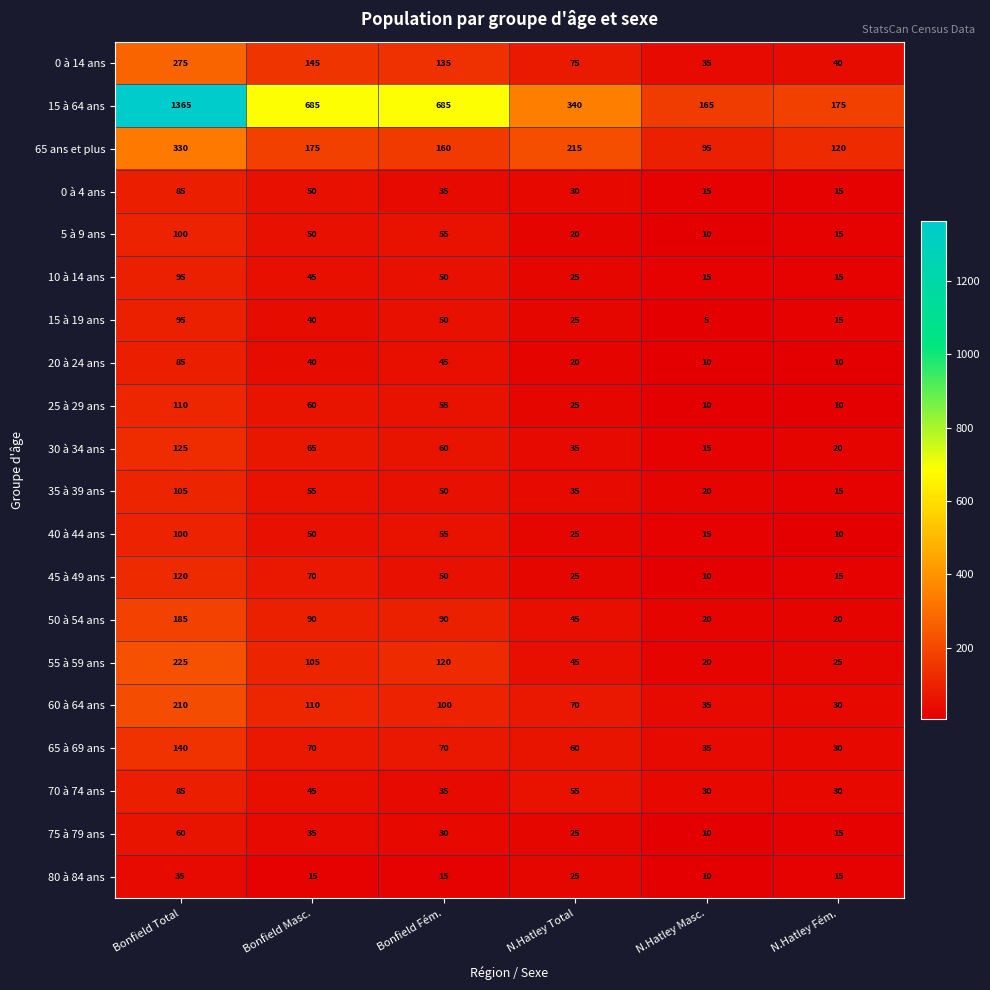

Count the number of data series in this chart.

20